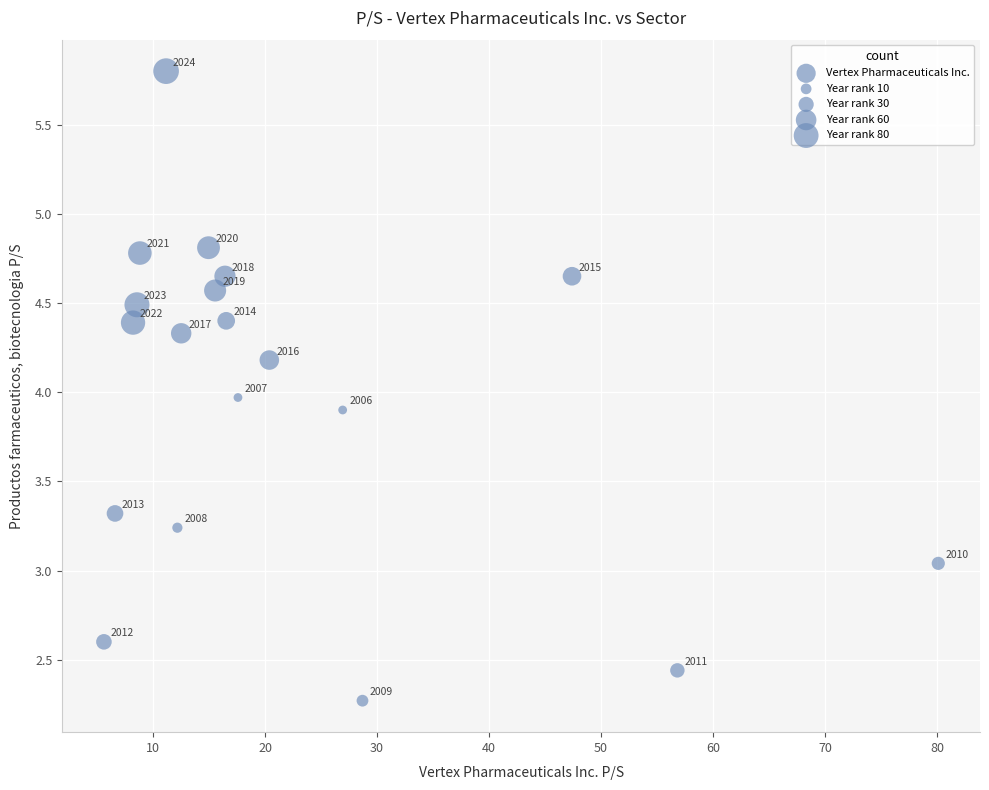

What is the range of X values (max minus min)?

74.5